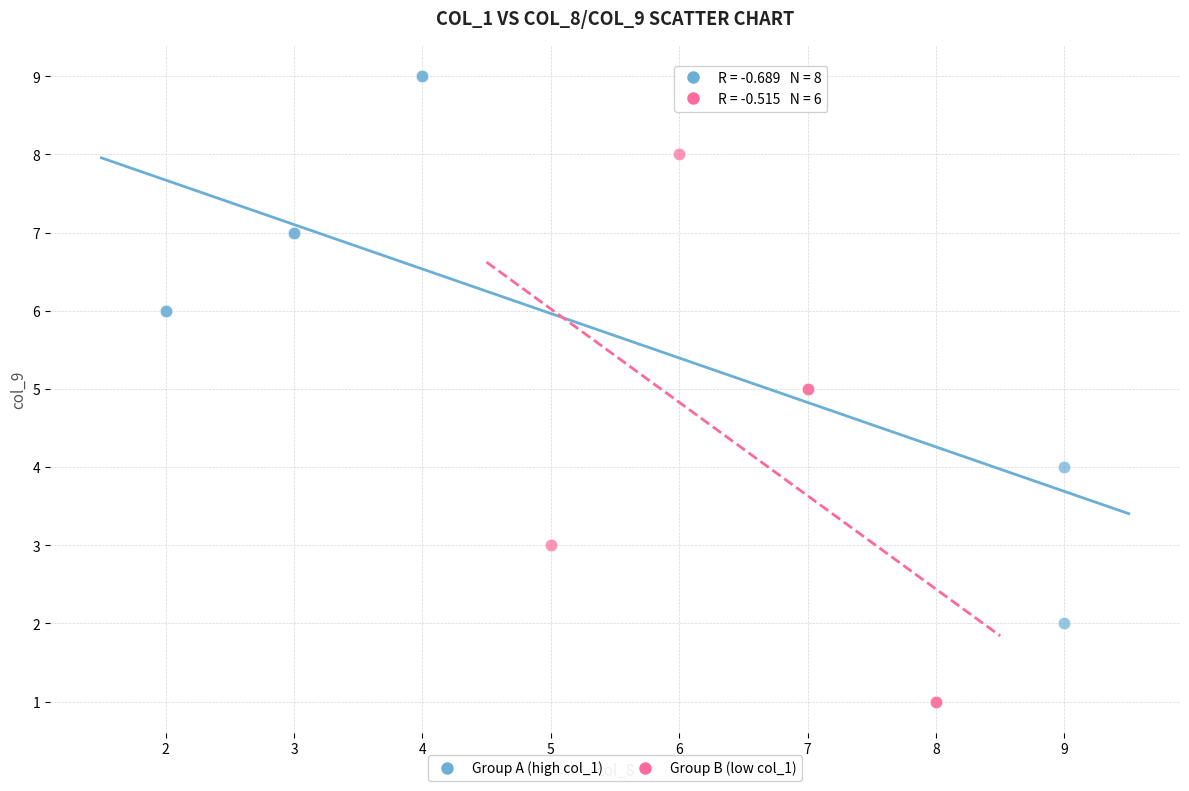

Which series contains the highest Y value?

Group A (high col_1)